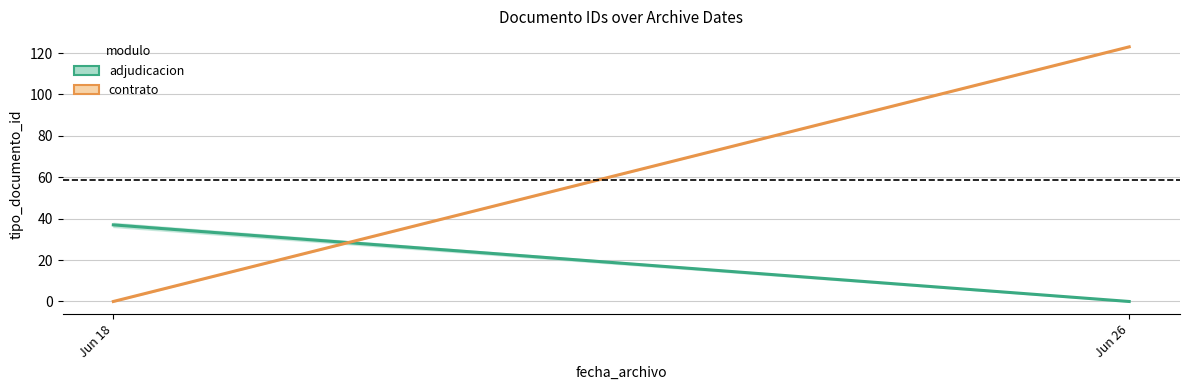

Which category has the lowest value across all series?

Jun 26